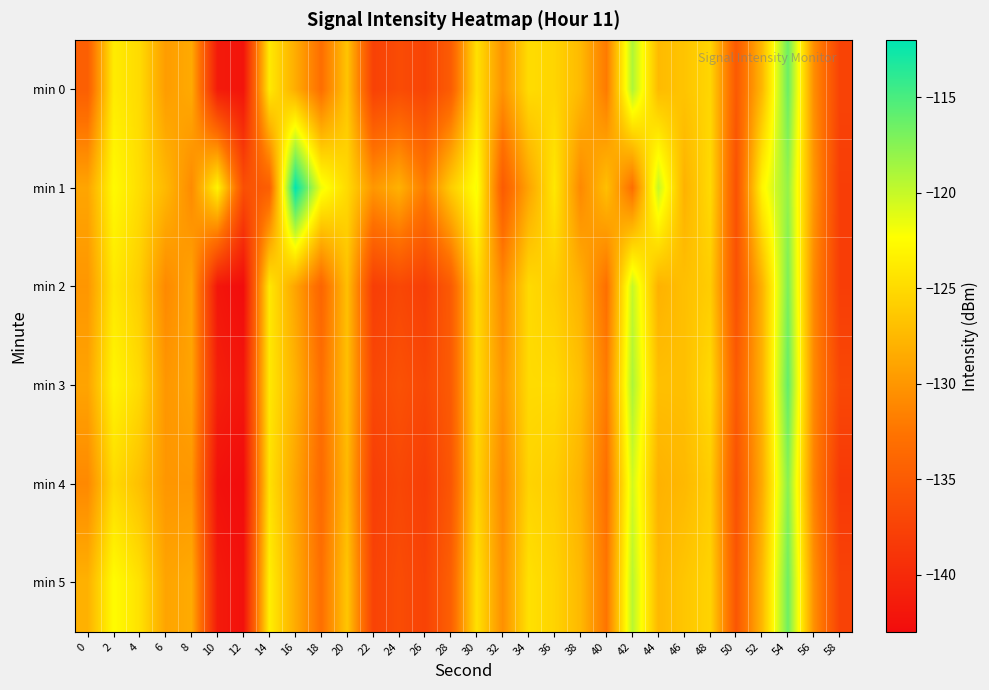

Which label corresponds to the largest value in the chart?

16